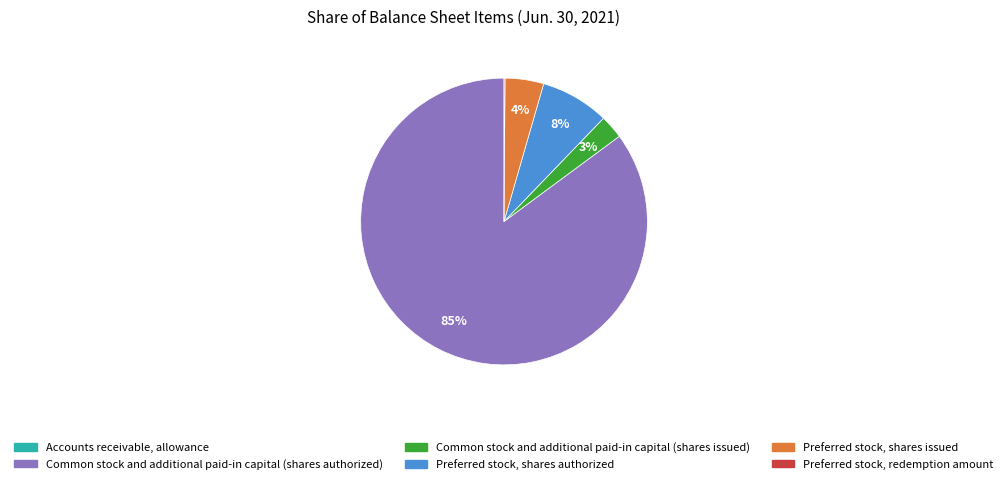

To the nearest percent, what is the average slice percentage?

17%